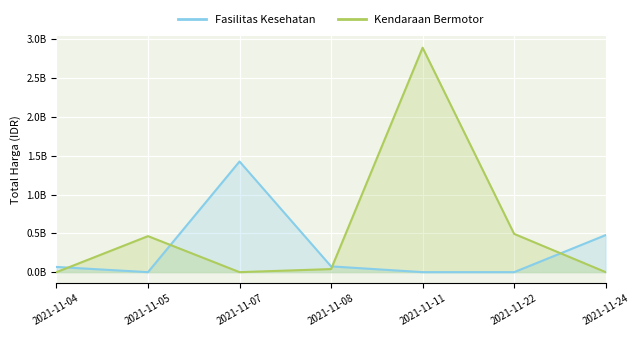

Does the chart display data point markers on the line(s)?

No